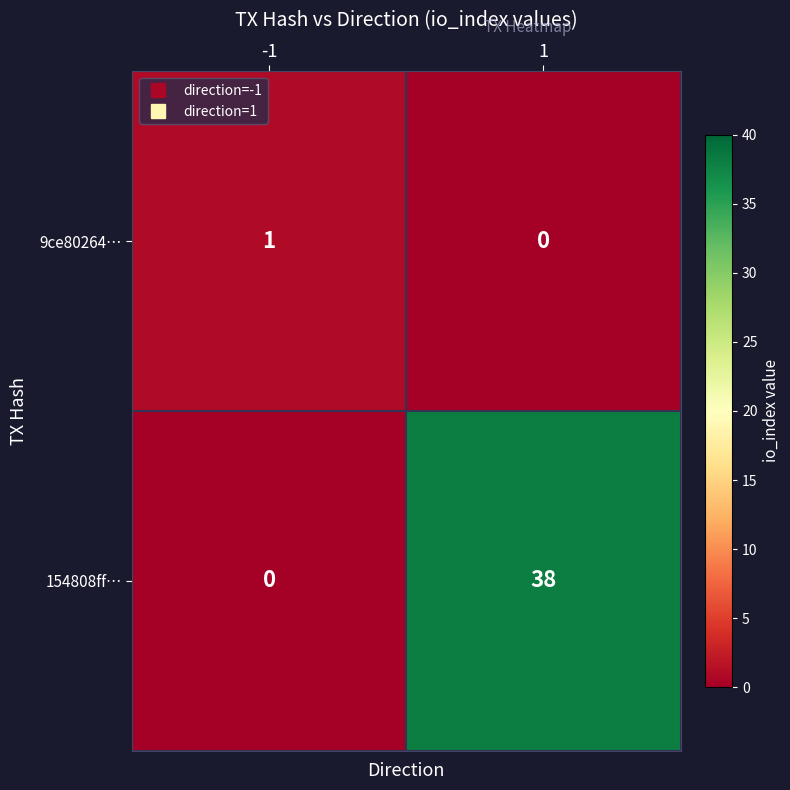

Which series has the widest spread of values?

154808ff…